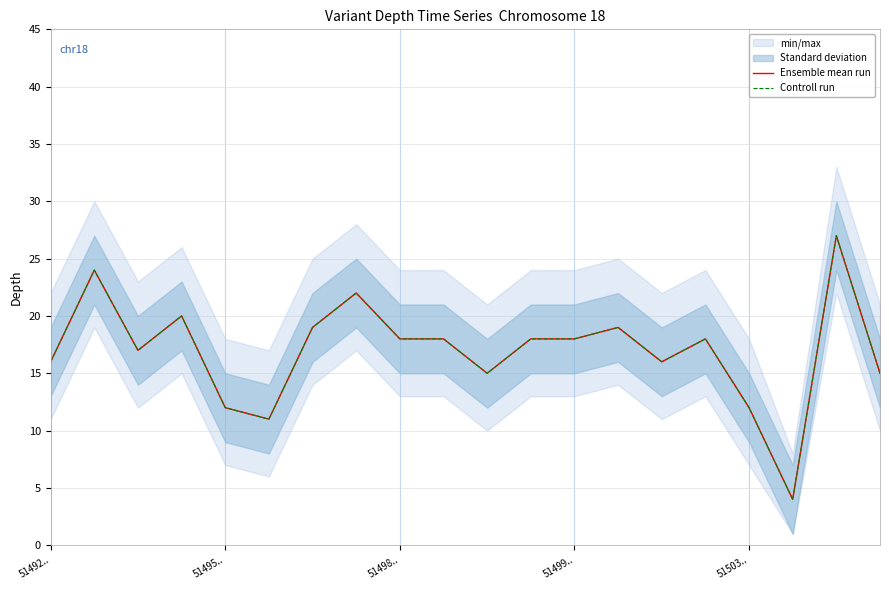

True or false: Ensemble mean run and Controll run intersect in this chart.

False